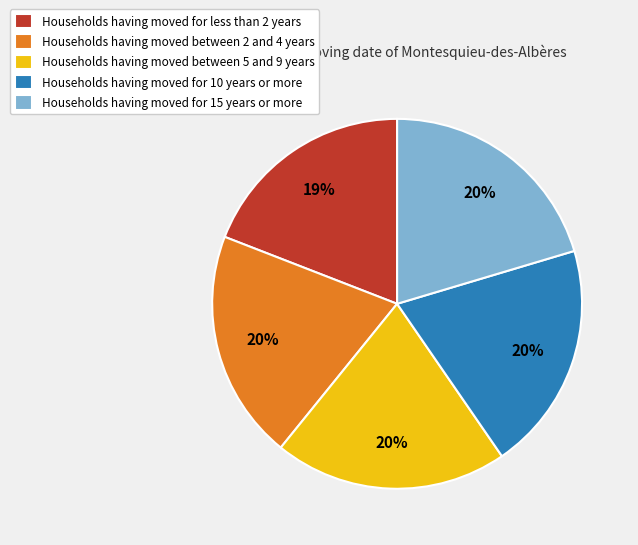

To the nearest percent, what is the average slice percentage?

20%